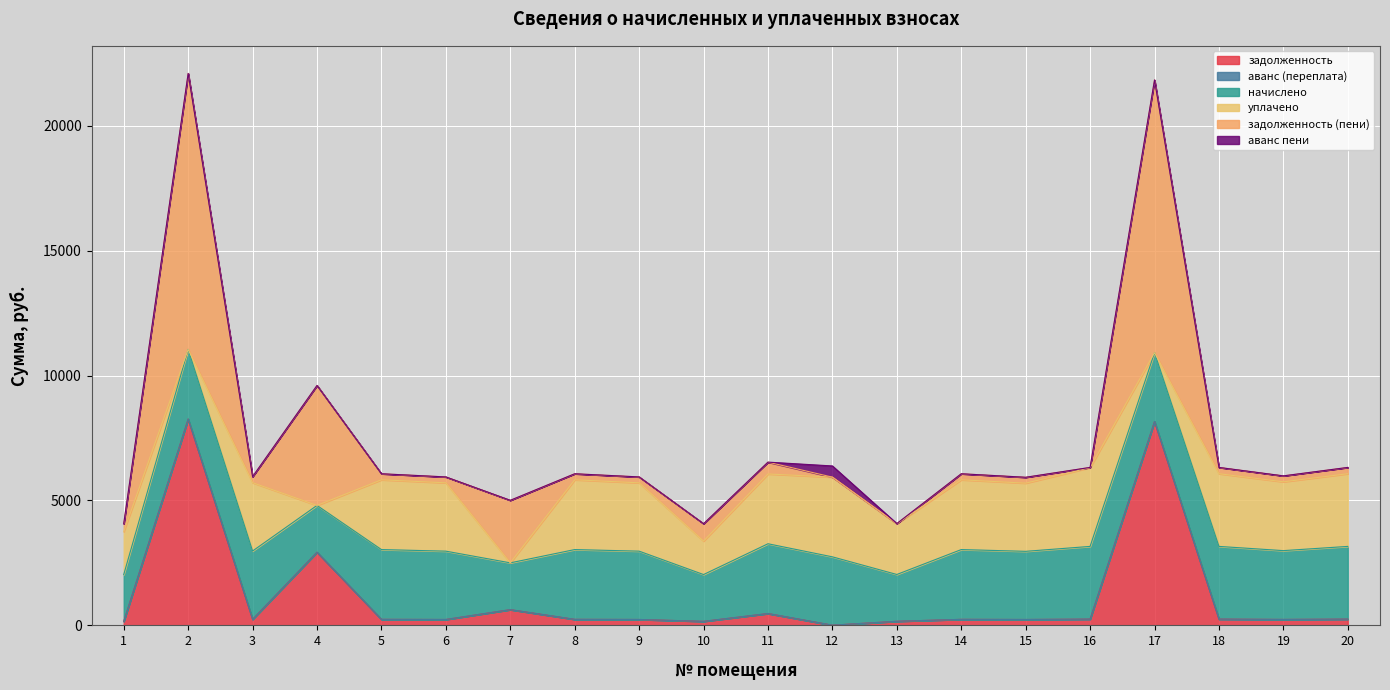

Which series has the widest spread of values?

задолженность (пени)